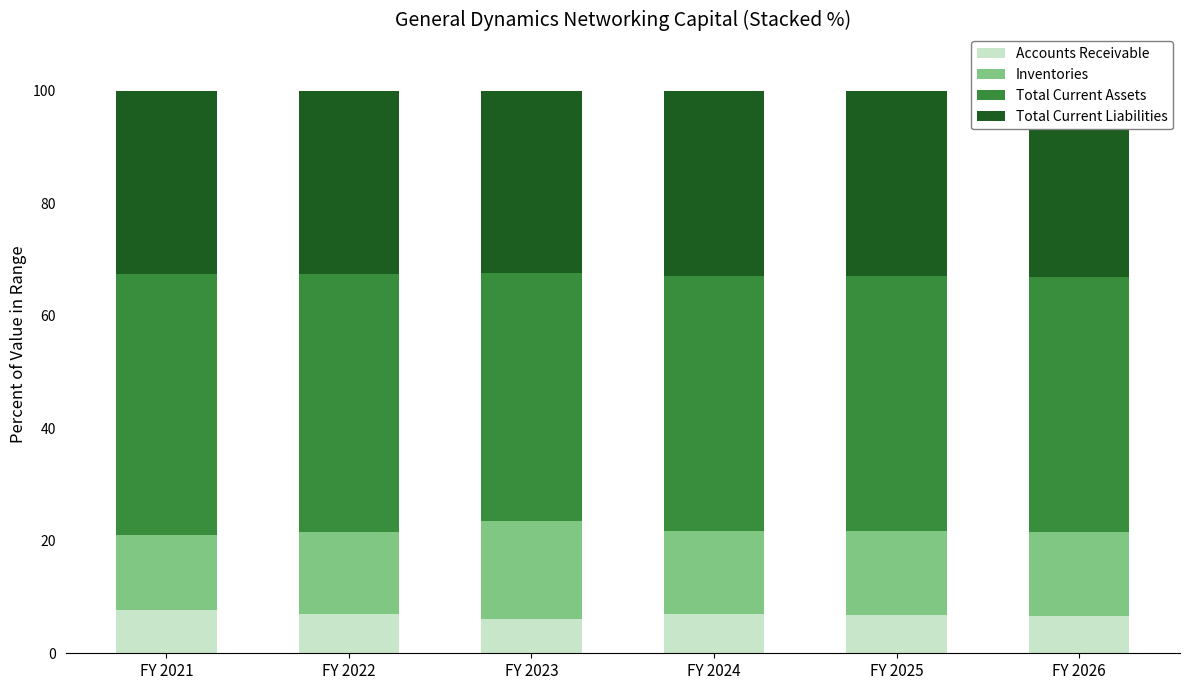

List the series in order of their overall mean, highest first.

Total Current Assets, Total Current Liabilities, Inventories, Accounts Receivable